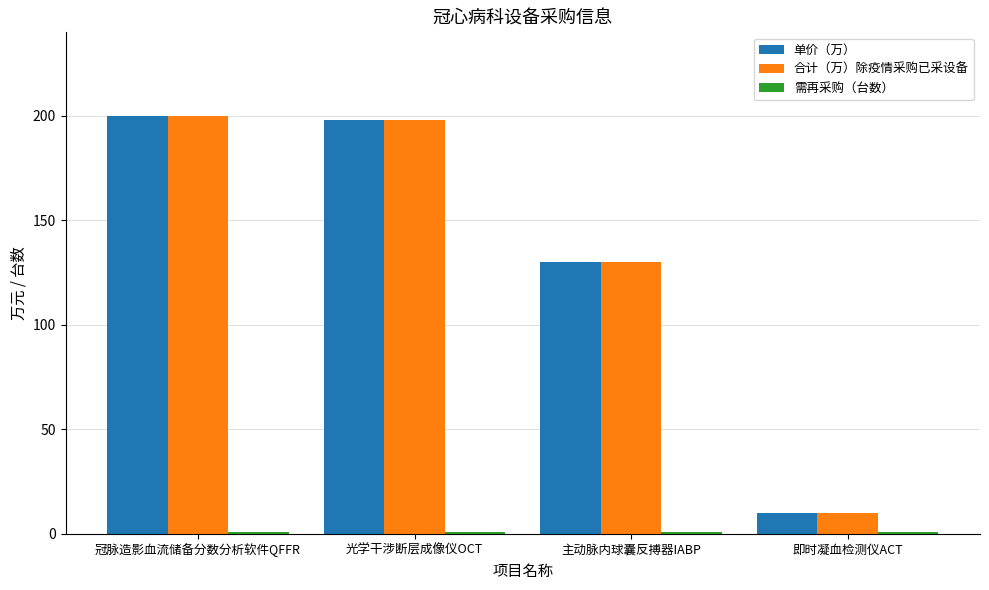

What position from the right is 冠脉造影血流储备分数分析软件QFFR?

4